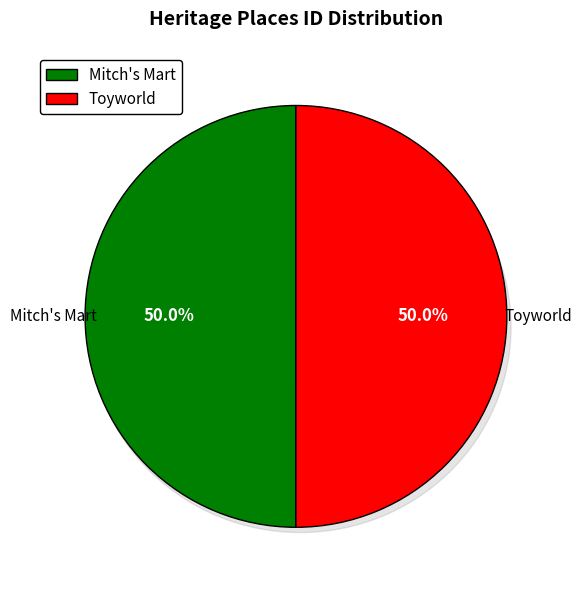

Rank the categories by value from highest to lowest.

Toyworld, Mitch's Mart